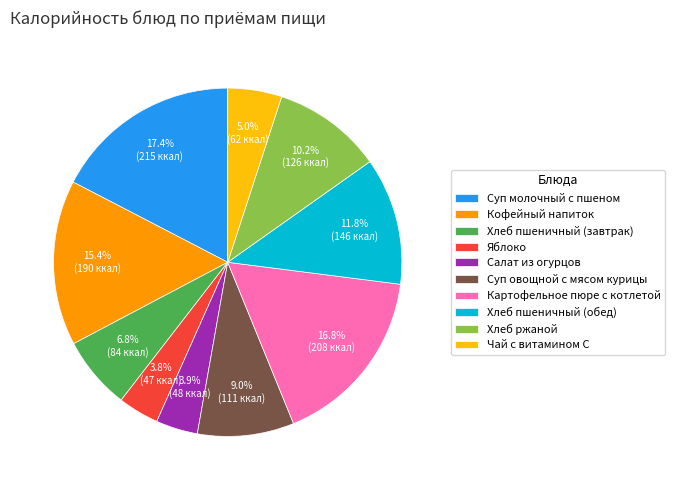

How much of the chart is everything except Кофейный напиток?

84.6%